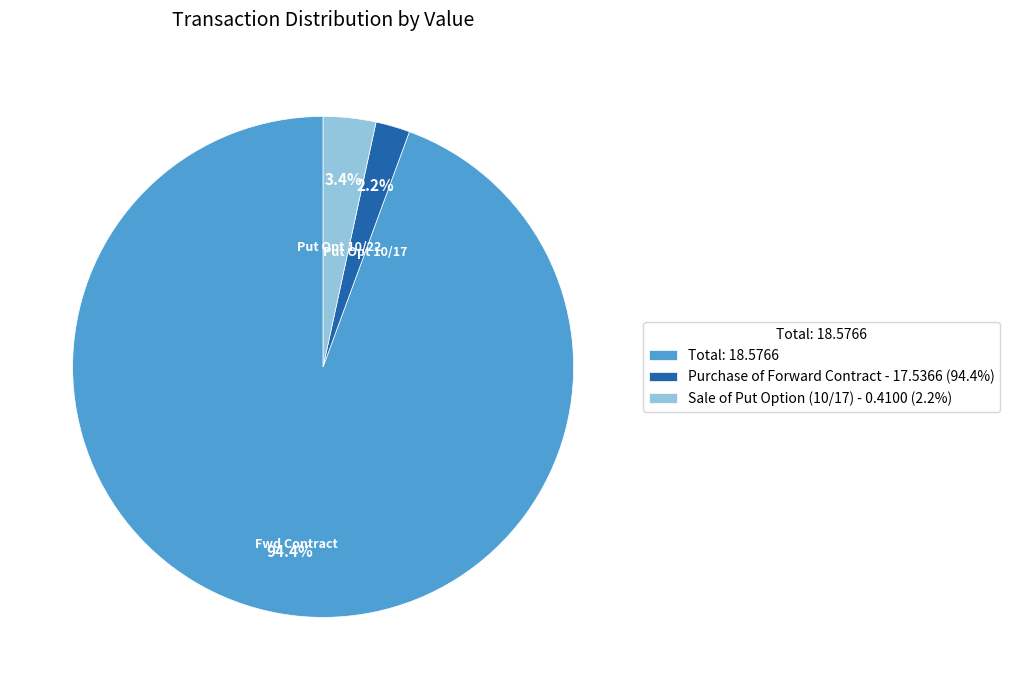

Between Total: 18.5766 and Purchase of Forward Contract - 17.5366 (94.4%), which is larger?

Total: 18.5766